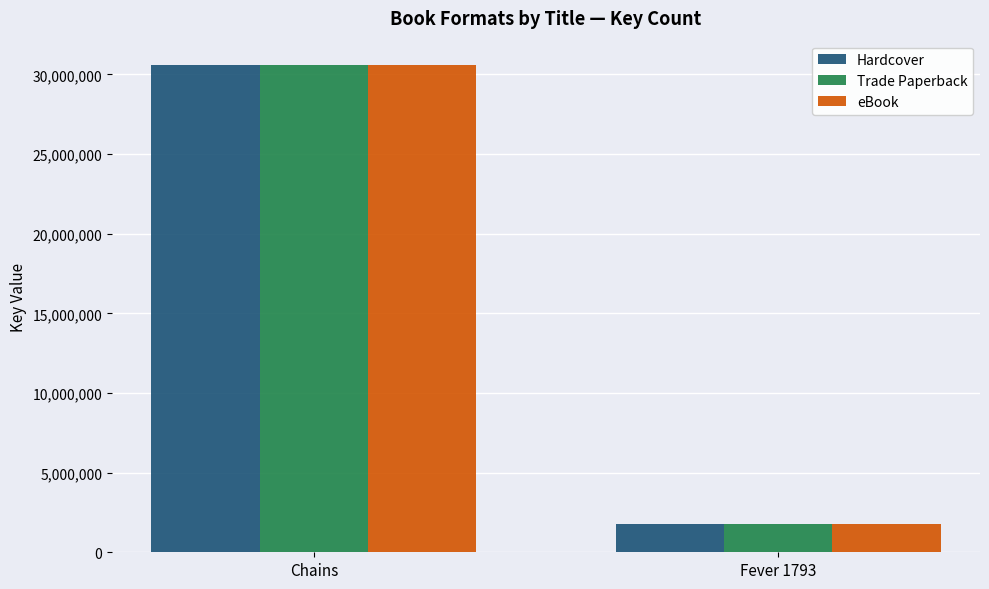

At which category is the sum across all series the highest?

Chains